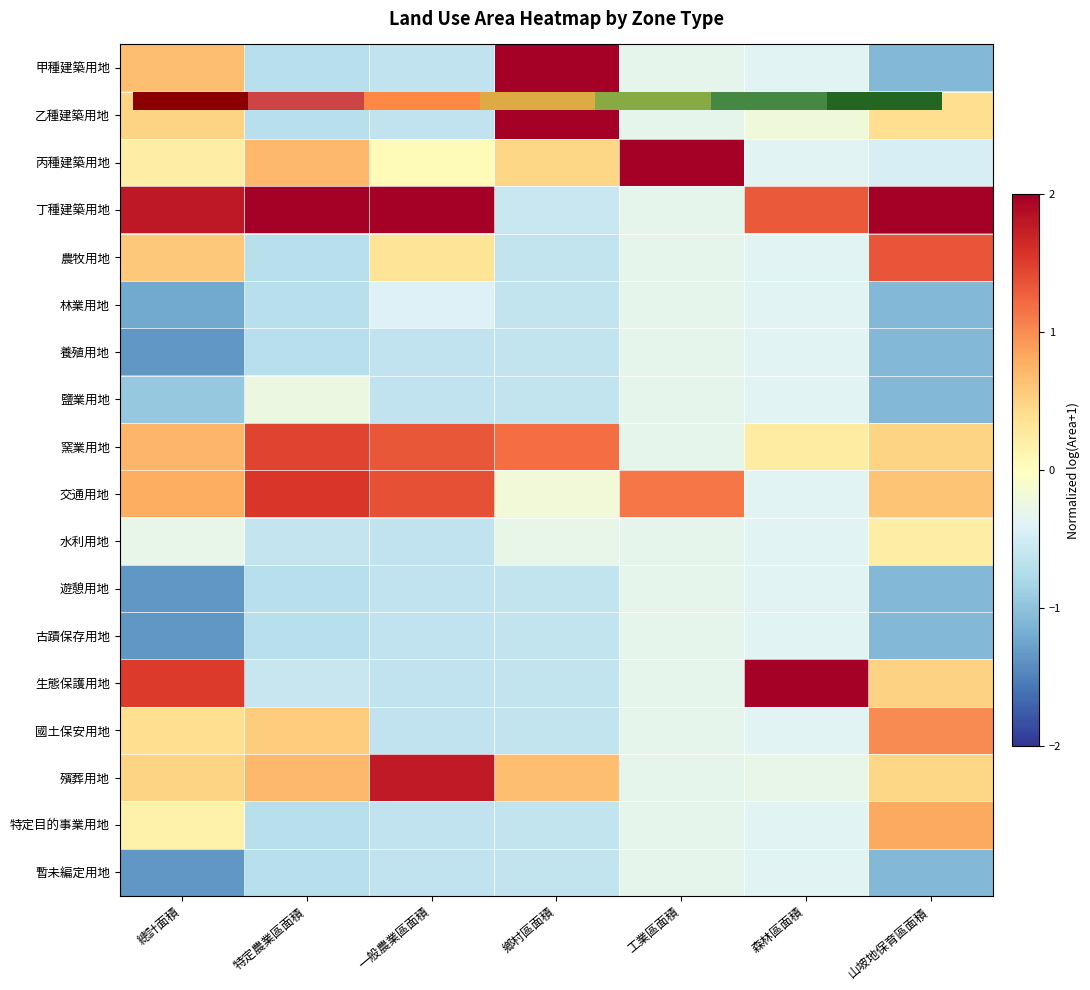

Which series has the widest spread of values?

生態保護用地